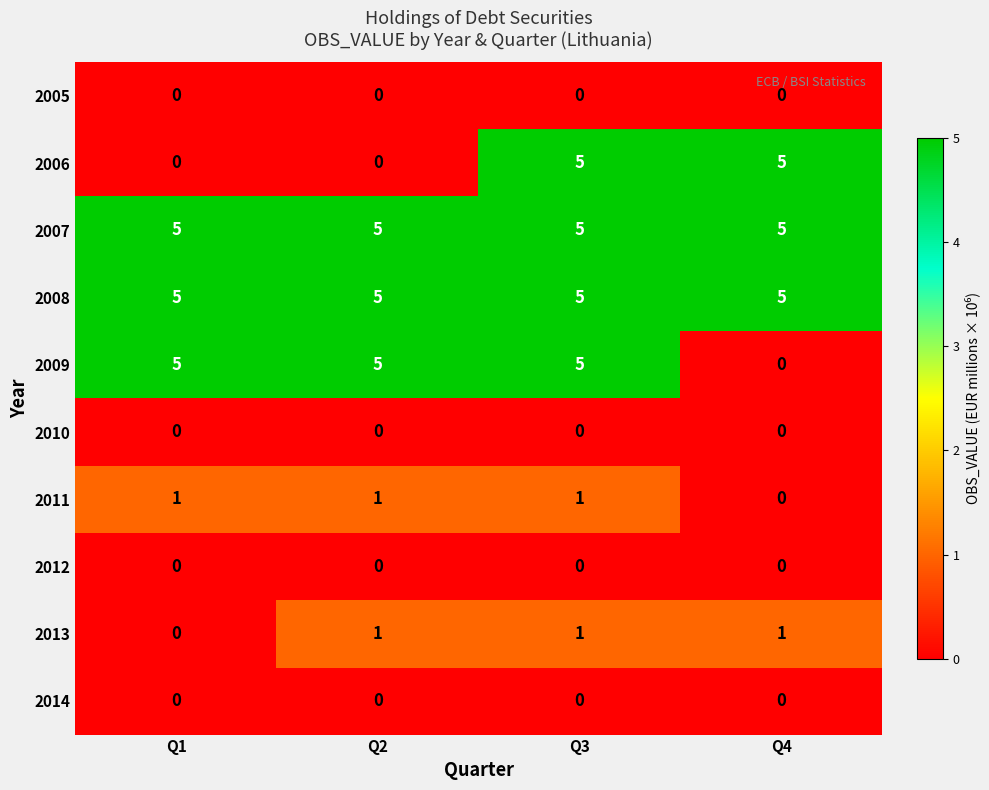

At which category is the sum across all series the highest?

Q3